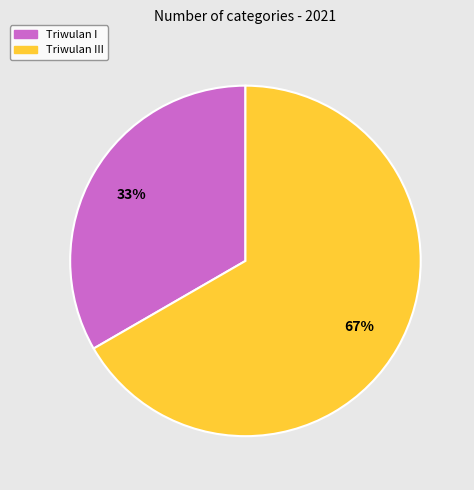

Is the sum of Triwulan I and Triwulan III greater than half?

Yes